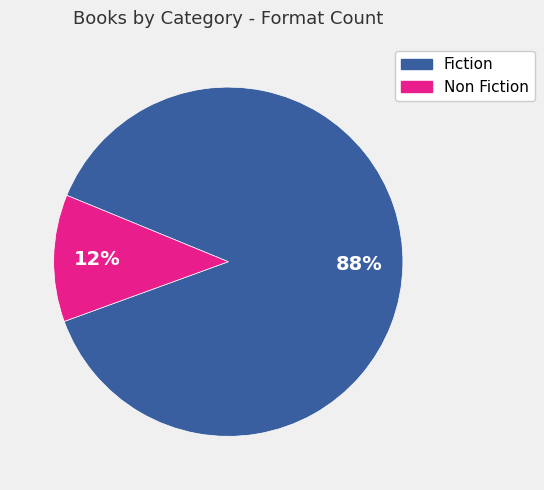

How many segments does this pie chart have?

2